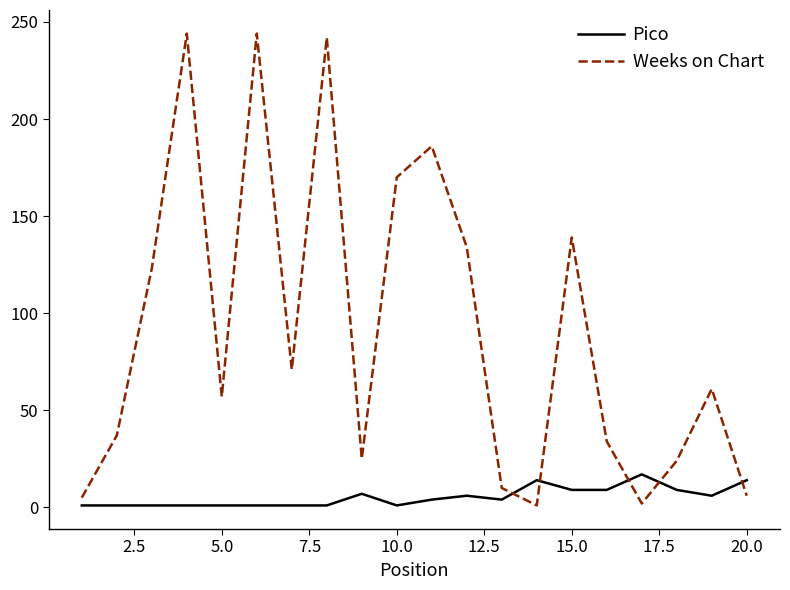

True or false: Pico and Weeks on Chart cross at least once.

True